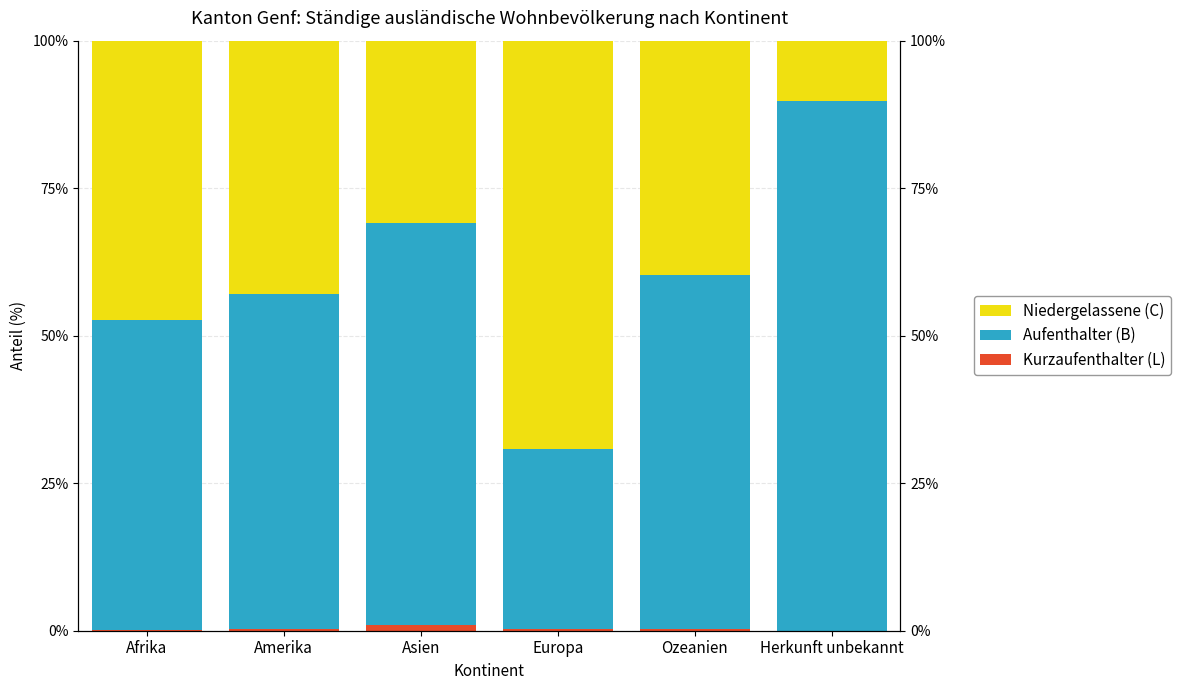

Does the chart contain any negative values?

No